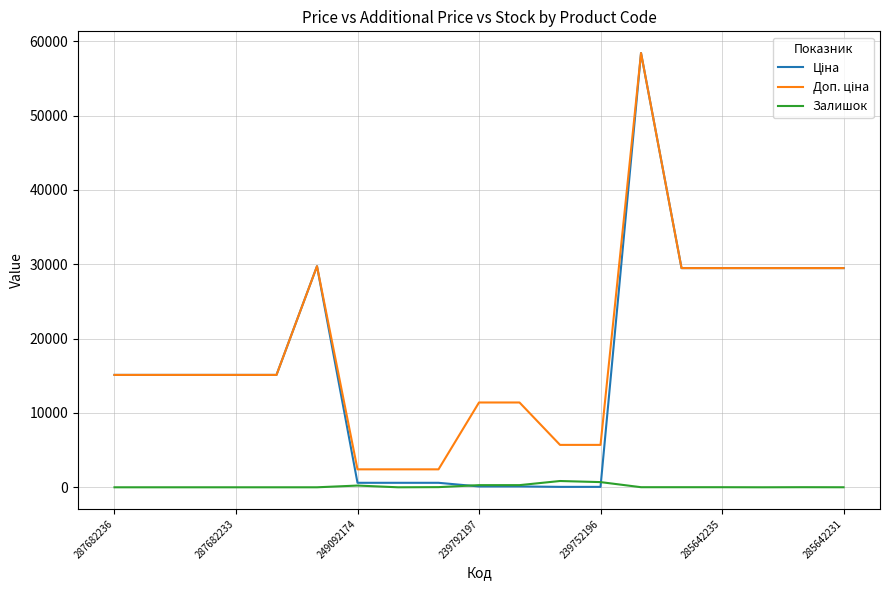

What is the maximum value shown in the chart?

58426.5